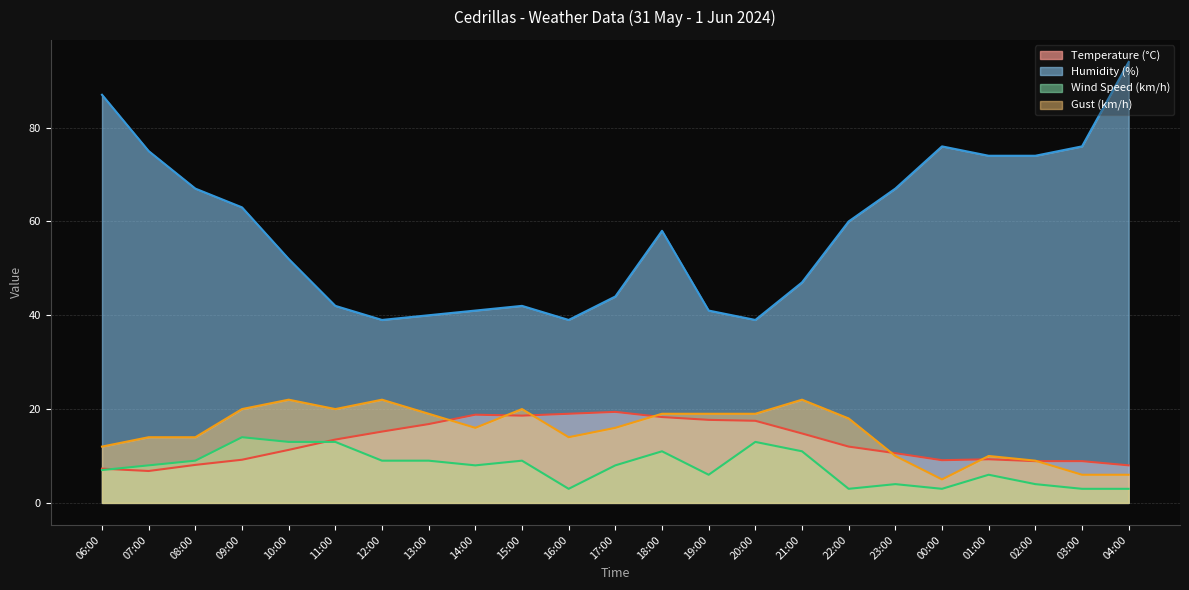

At 19:00, list the series in order from largest to smallest.

Humidity (%), Gust (km/h), Temperature (°C), Wind Speed (km/h)